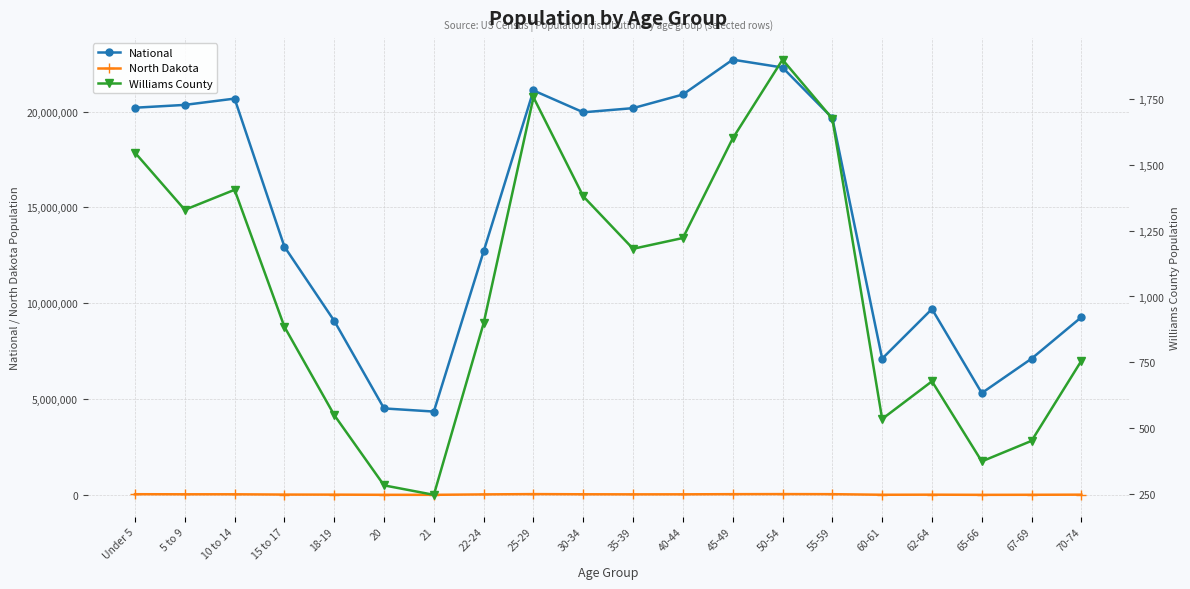

True or false: Williams County and North Dakota cross at least once.

False